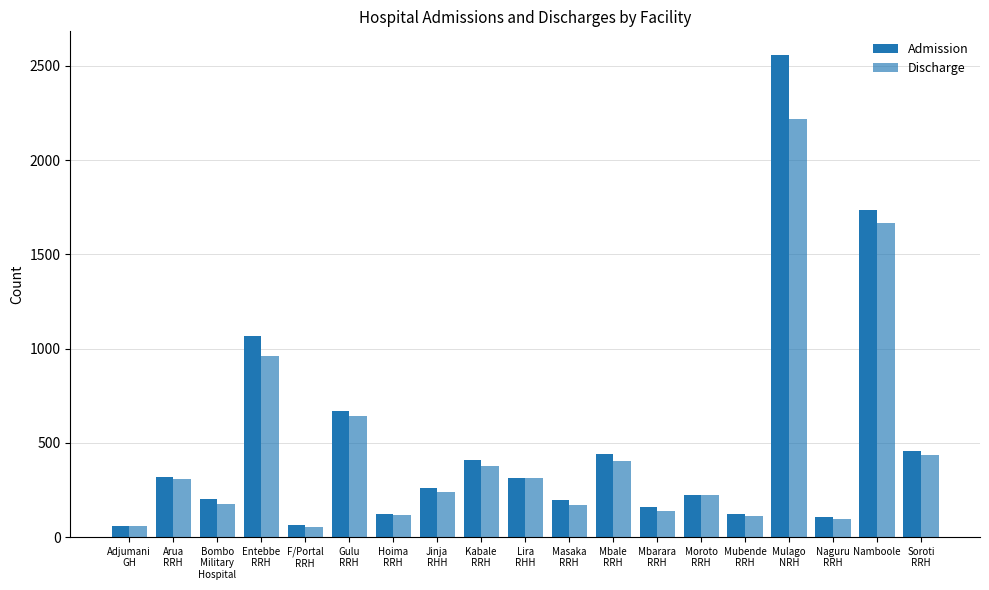

How many distinct data groups are displayed?

2